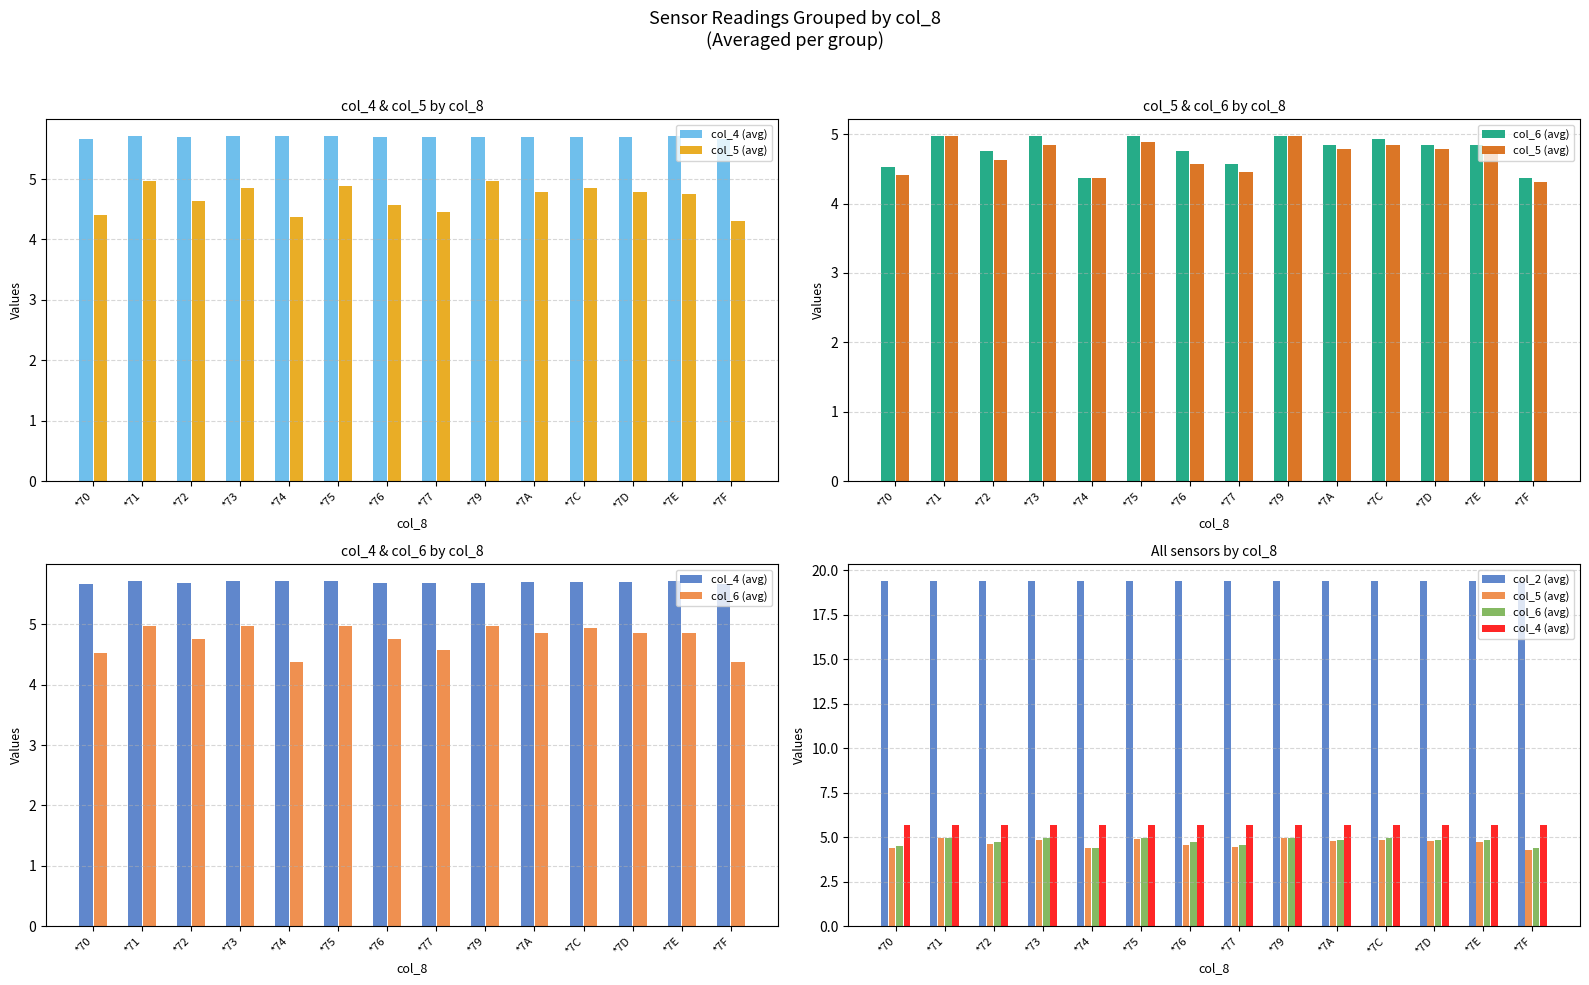

Which category has the lowest value in the col_6 (avg) series?

*74